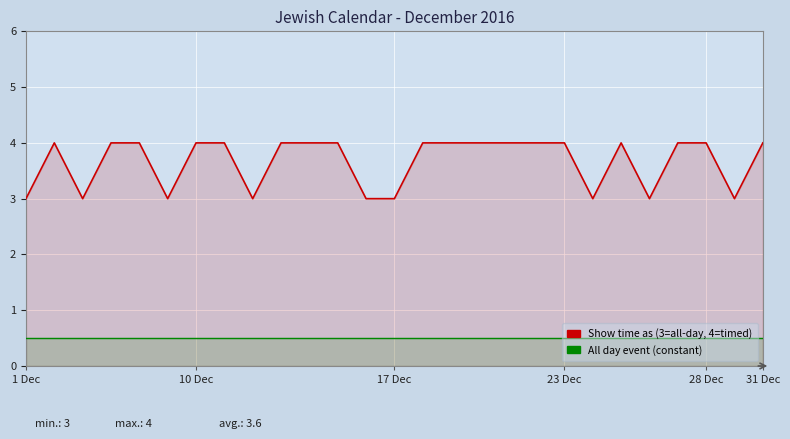

Between 1 Dec and 28 Dec, which series saw the biggest shift?

Show time as